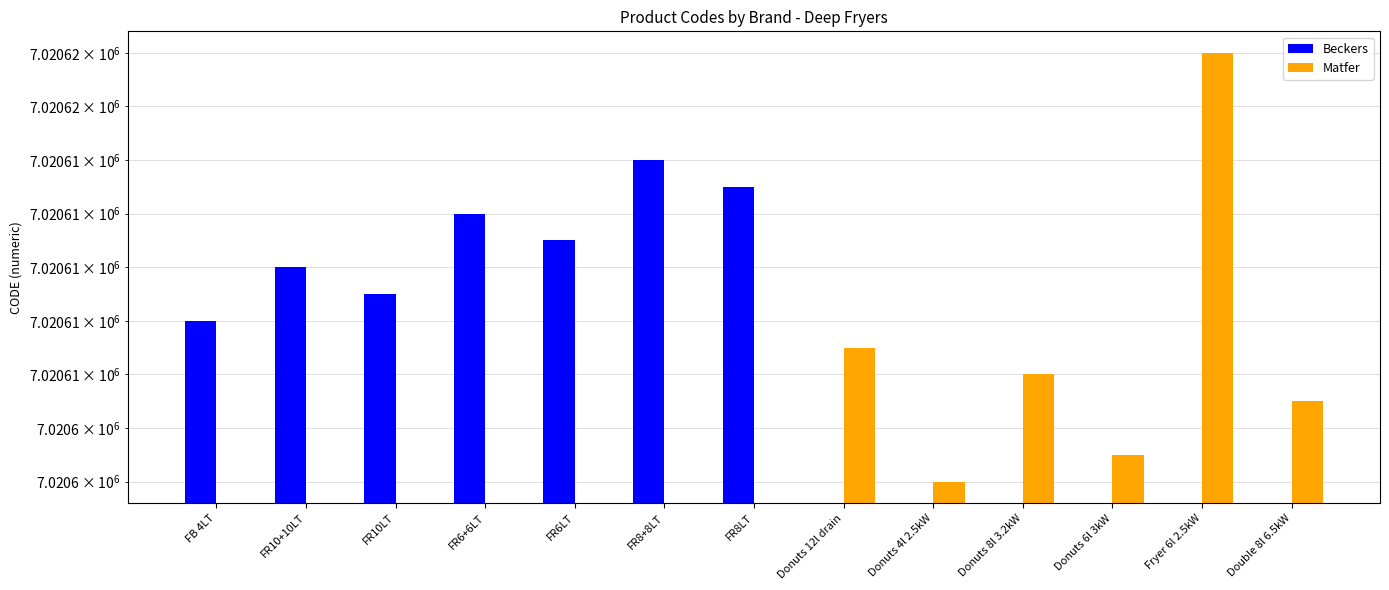

What value does the Beckers series have at FR8LT?

7020613